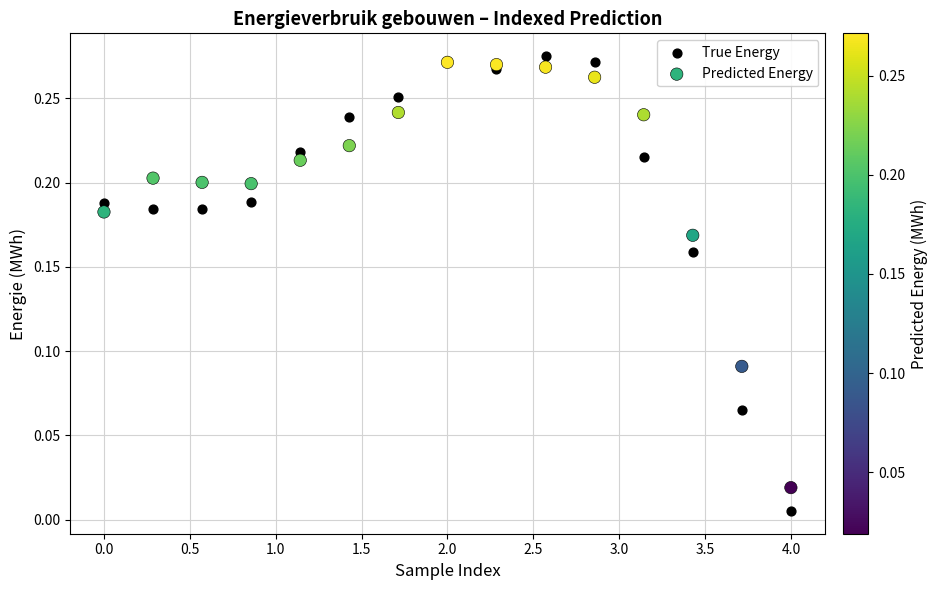

Which series contains the lowest Y value?

True Energy